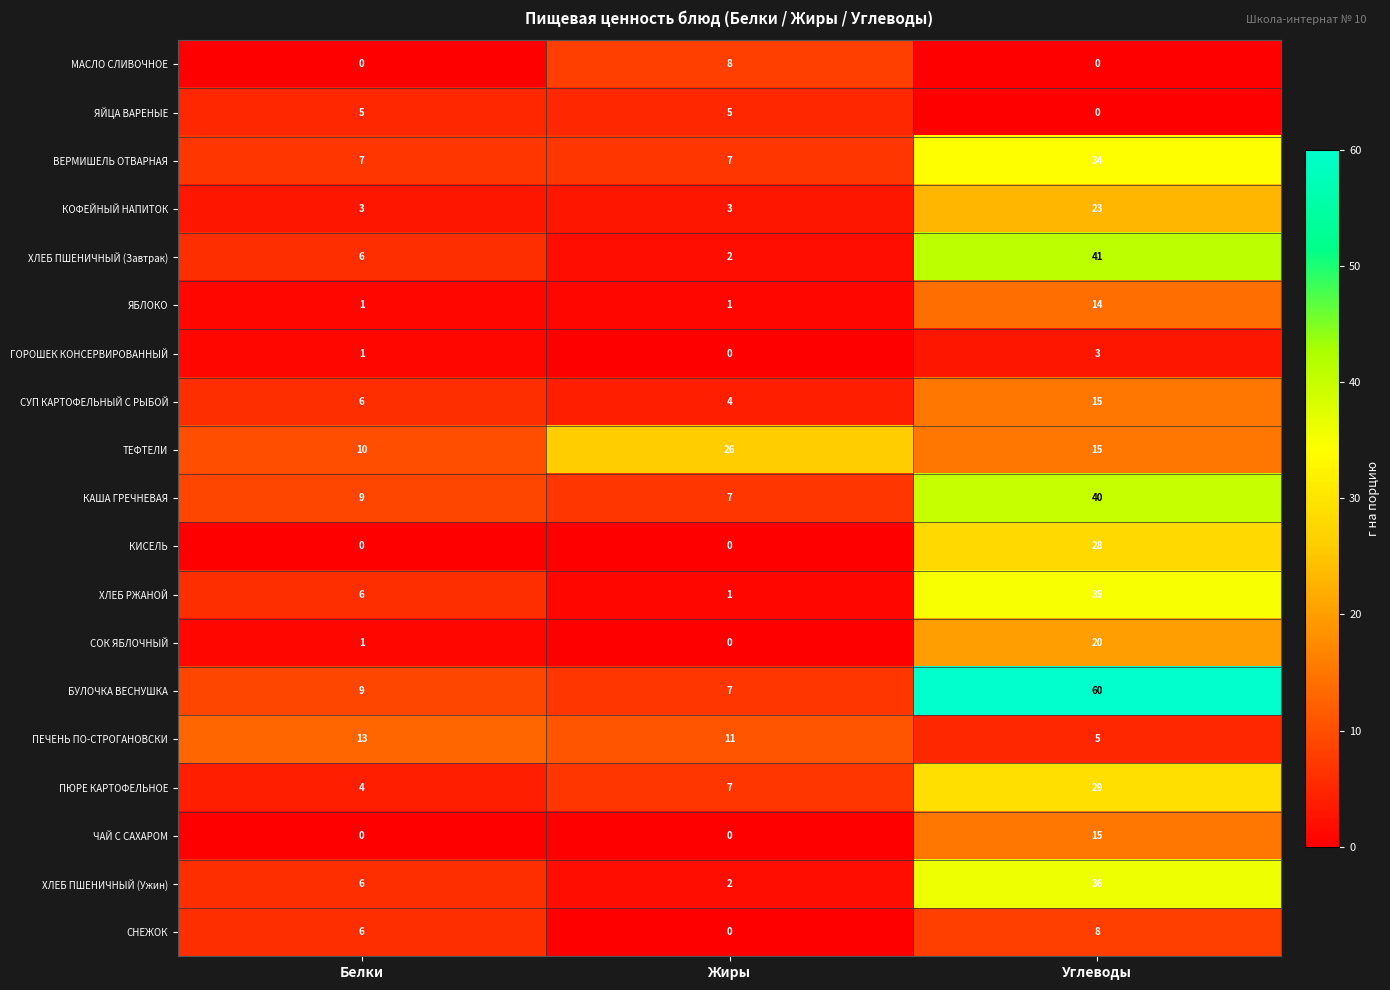

How many data points in КИСЕЛЬ are above 0?

1